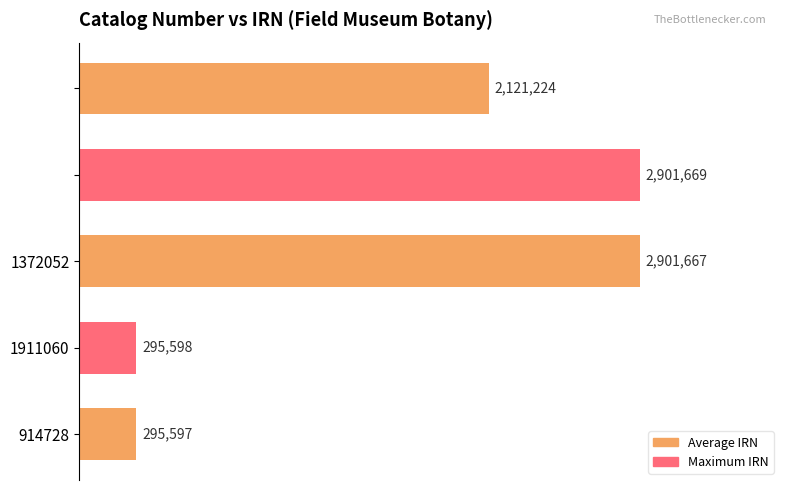

Does the chart contain any negative values?

No